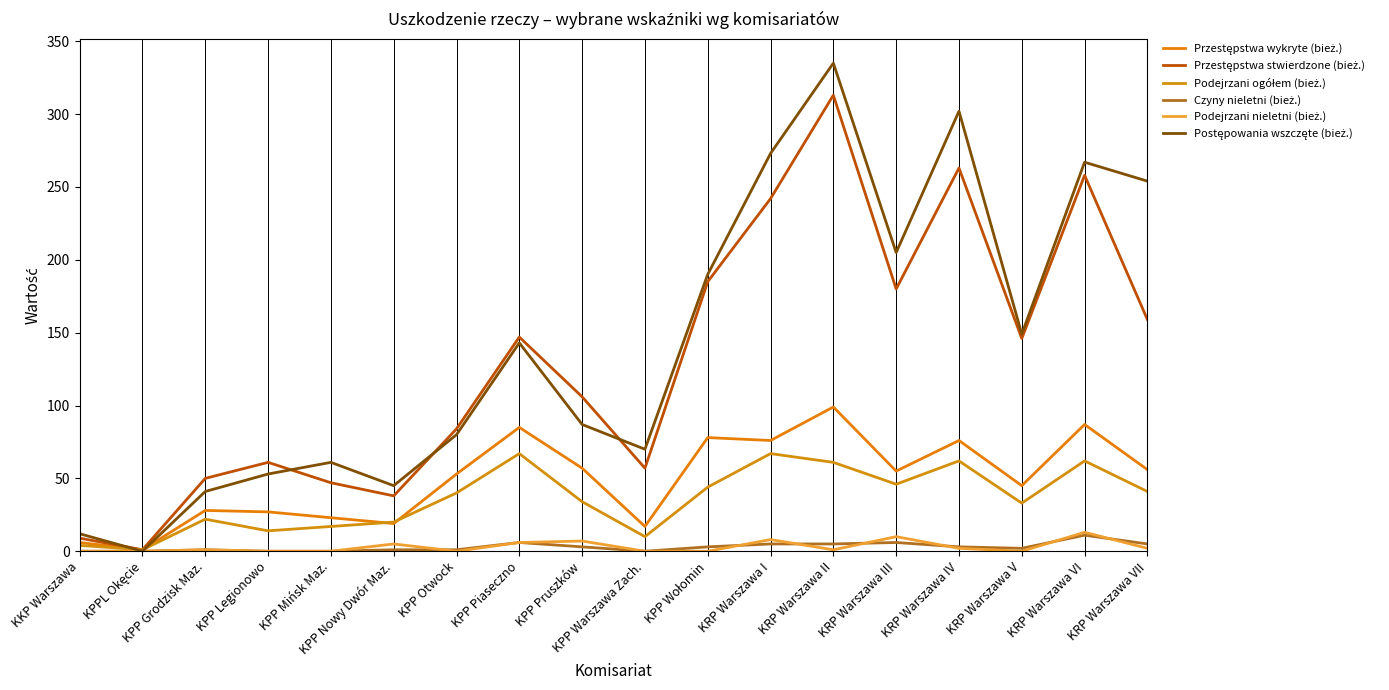

How many lines are shown in the chart?

6